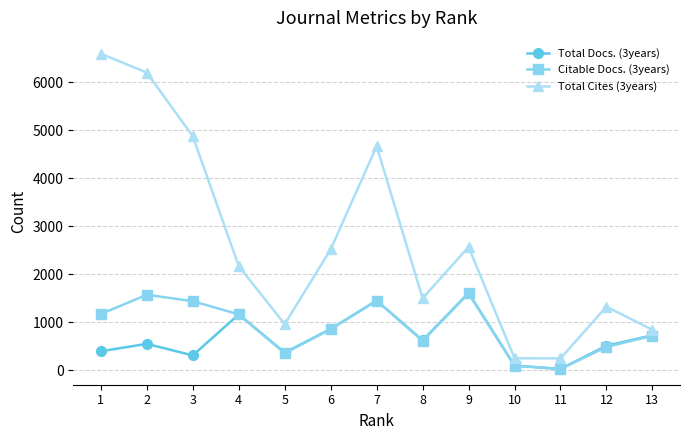

Which series has the largest total across all categories?

Total Cites (3years)